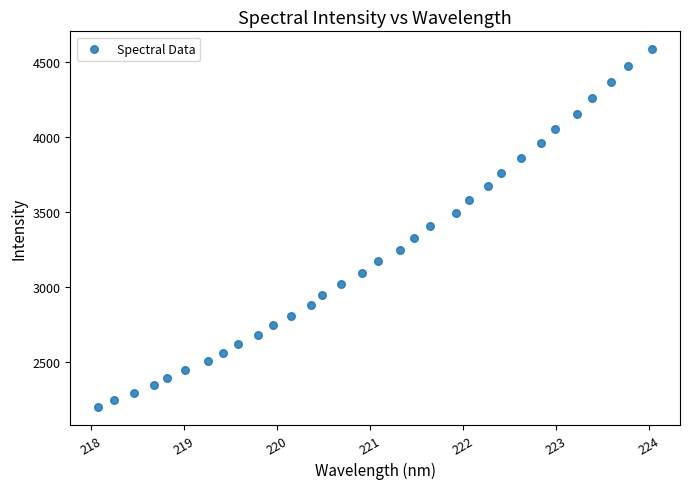

What is the range of Y values (max minus min)?

2386.5